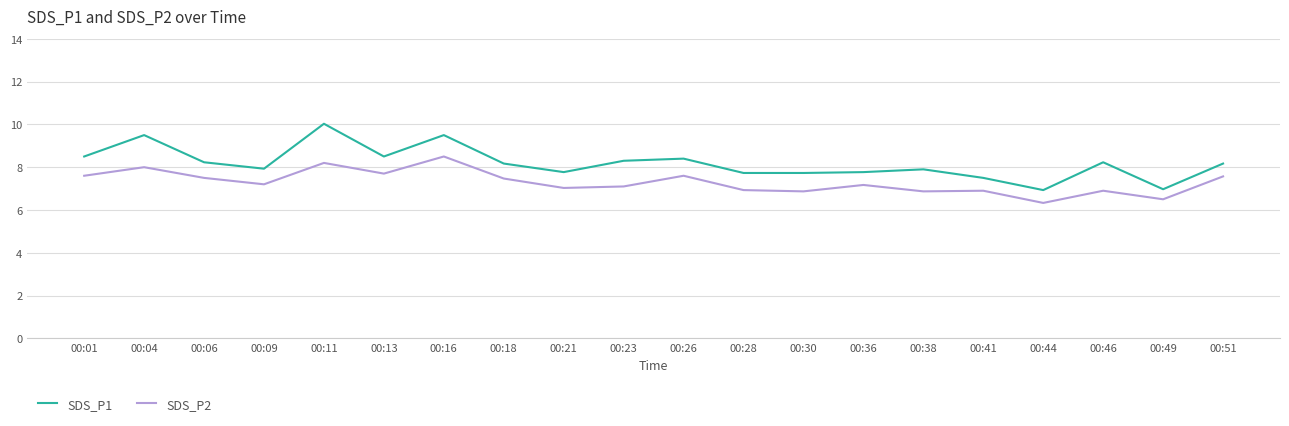

What is the sum of the SDS_P2 values at 00:44 and 00:46?

13.2